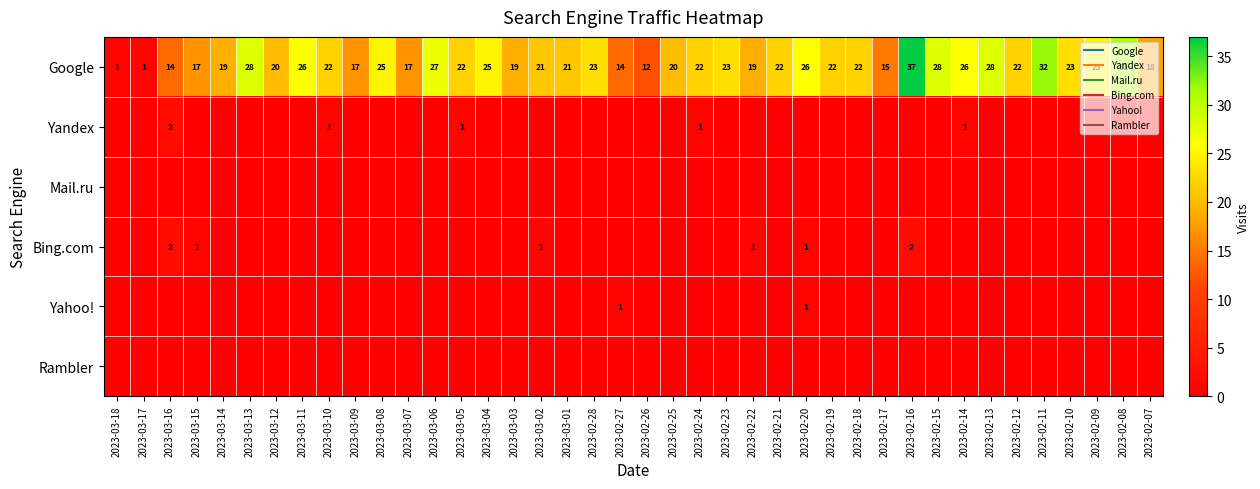

Which series has the largest total across all categories?

Google